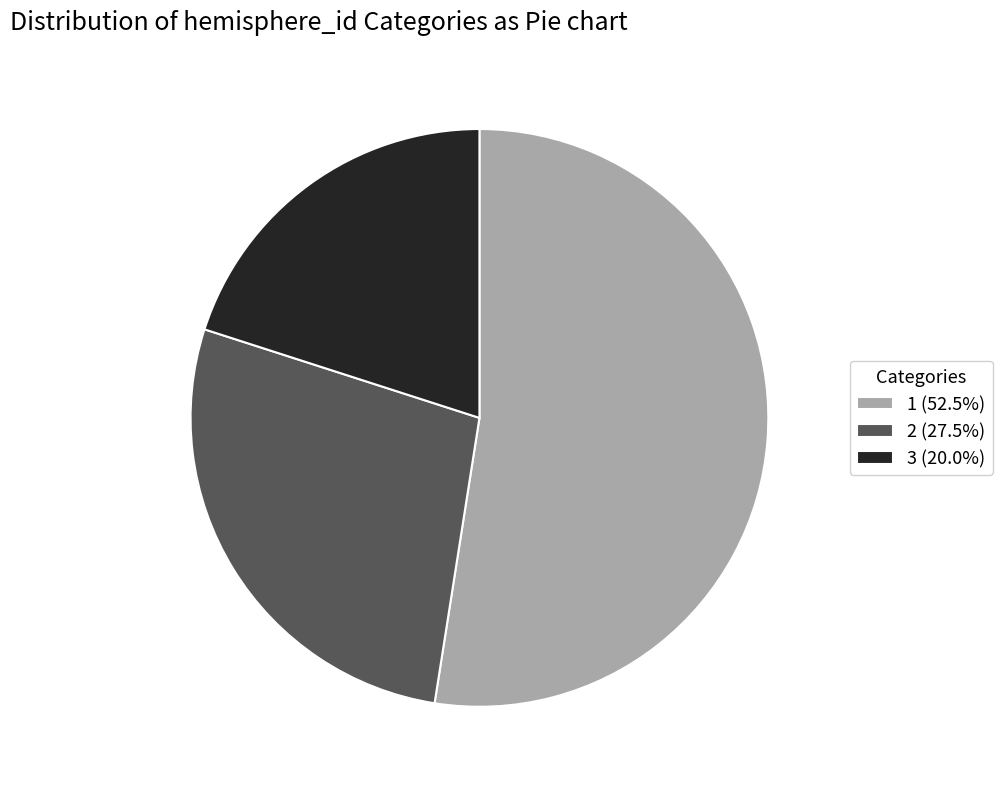

The 3 slice represents 44% of the pie. True or false?

False